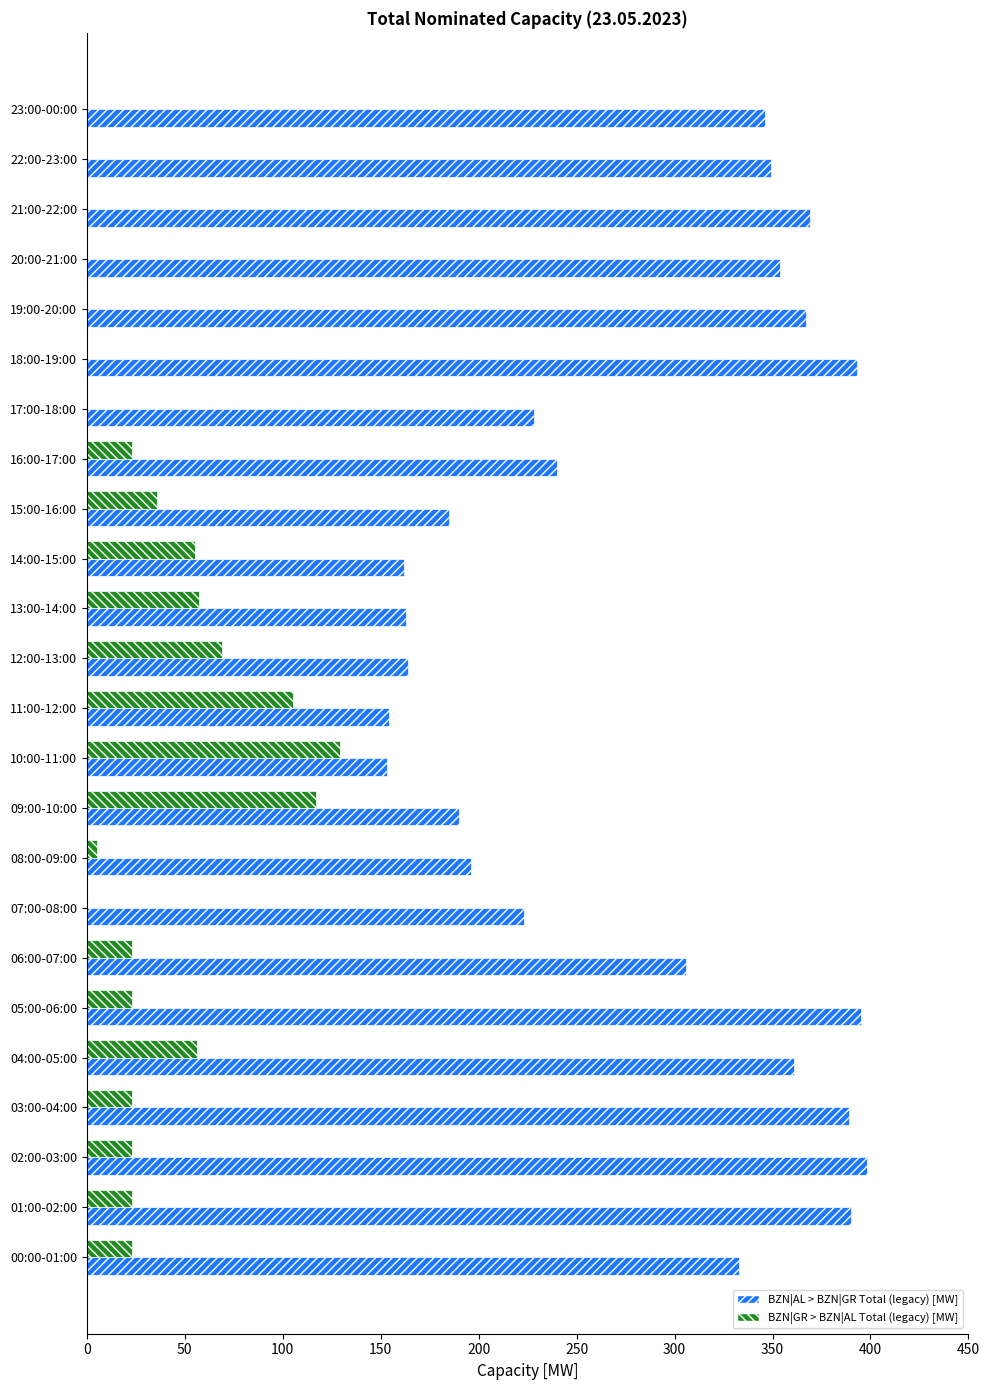

Which series has the largest total across all categories?

BZN|AL > BZN|GR Total (legacy) [MW]